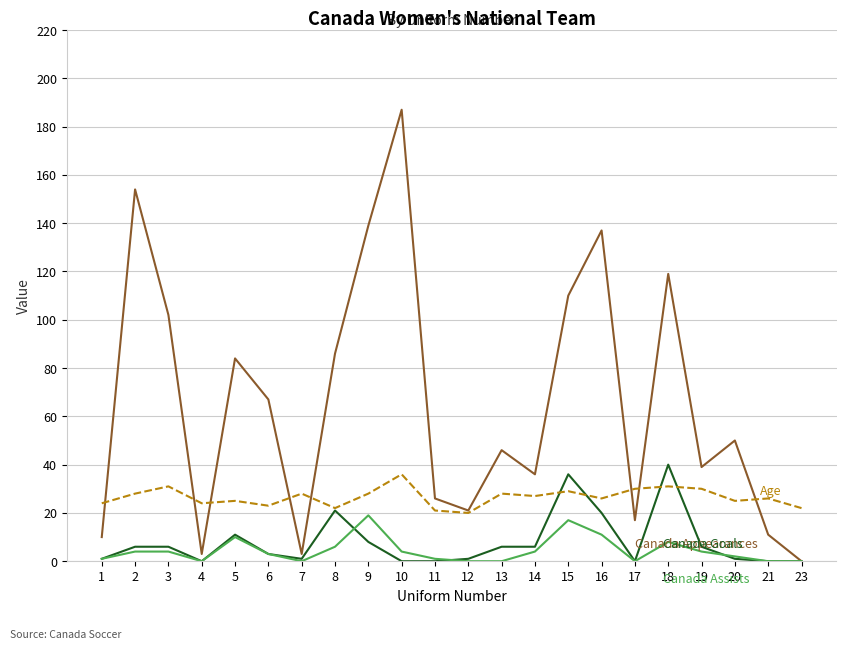

At which category is the sum across all series the highest?

10